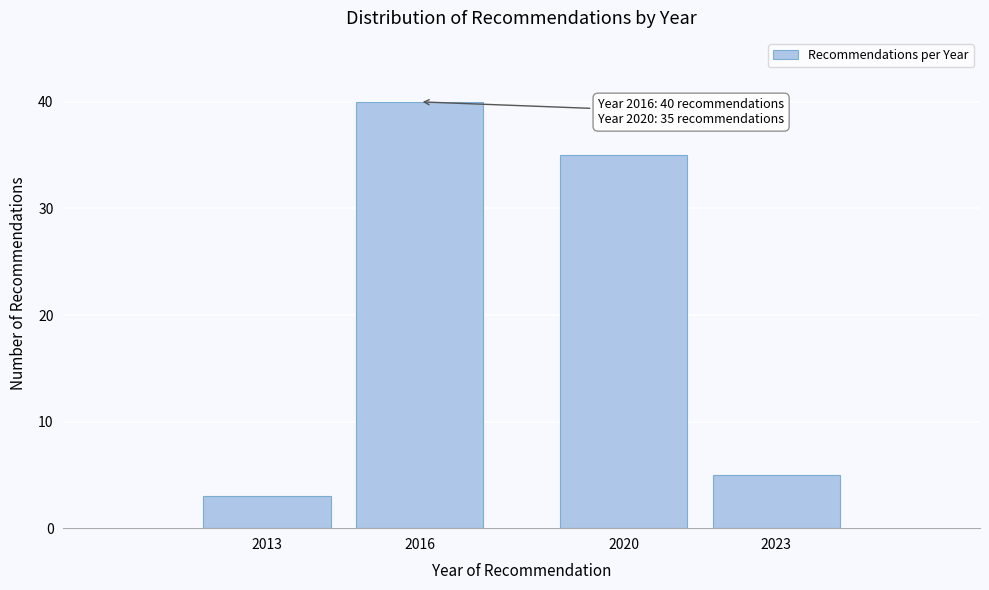

Reading right to left, what are all the values shown in this chart?

5	35	40	3